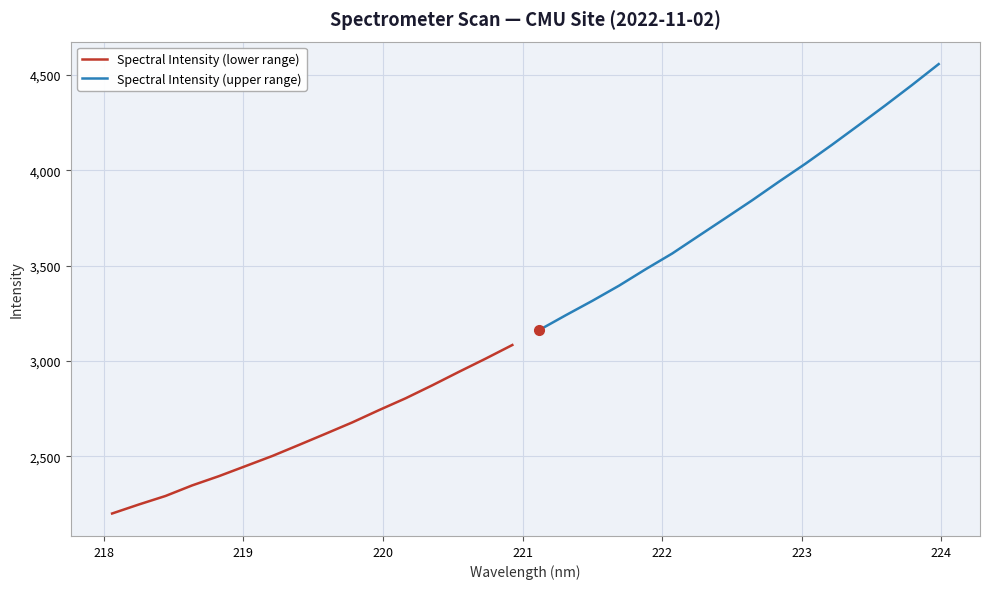

List the series in order of their peak value, lowest first.

Spectral Intensity (lower range), Spectral Intensity (upper range)